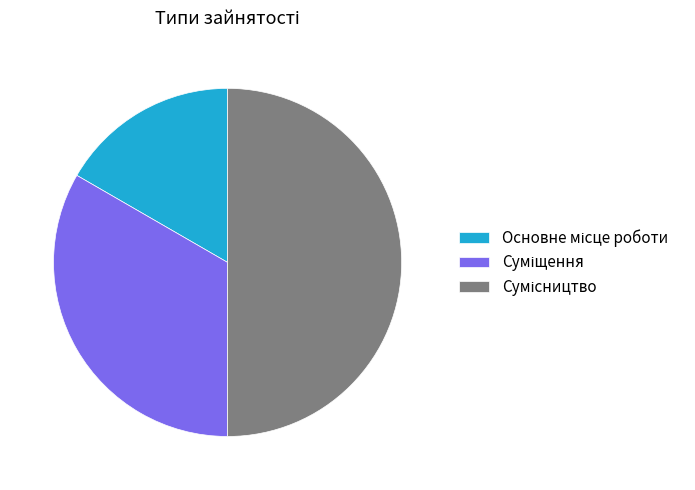

Count the number of slices in the pie.

3